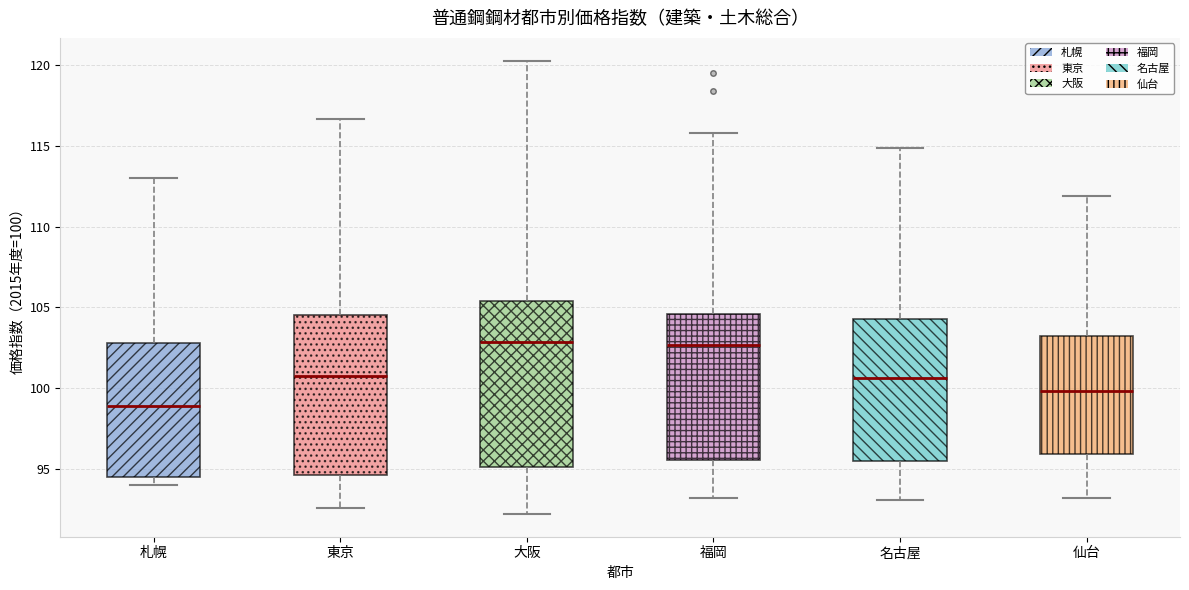

Reading left to right, transcribe this box plot: for each box, give where its median line is, the range the box spans, and where its two whiskers end, as read against the y-axis. The values are not printed on the chart, so give them approximately, as read against the axis.

札幌: median 99.0, box 94.5 to 103.0, whiskers 94.0 to 113.0
東京: median 101.0, box 94.5 to 104.5, whiskers 92.5 to 116.5
大阪: median 103.0, box 95.0 to 105.5, whiskers 92.0 to 120.5
福岡: median 102.5, box 95.5 to 104.5, whiskers 93.0 to 116.0
名古屋: median 100.5, box 95.5 to 104.5, whiskers 93.0 to 115.0
仙台: median 100.0, box 96.0 to 103.5, whiskers 93.0 to 112.0